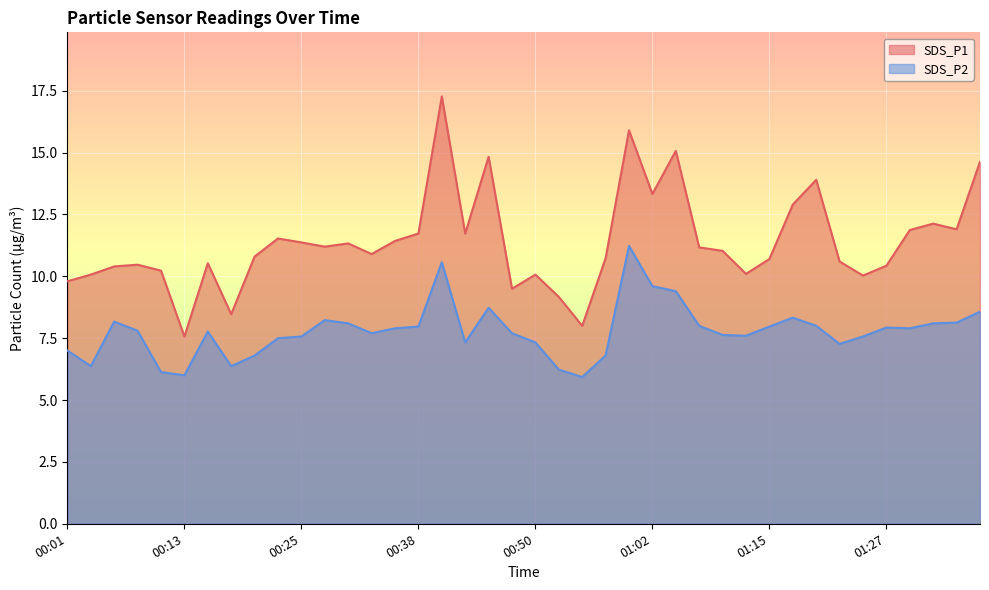

How many data points in SDS_P1 are less than 11?

20